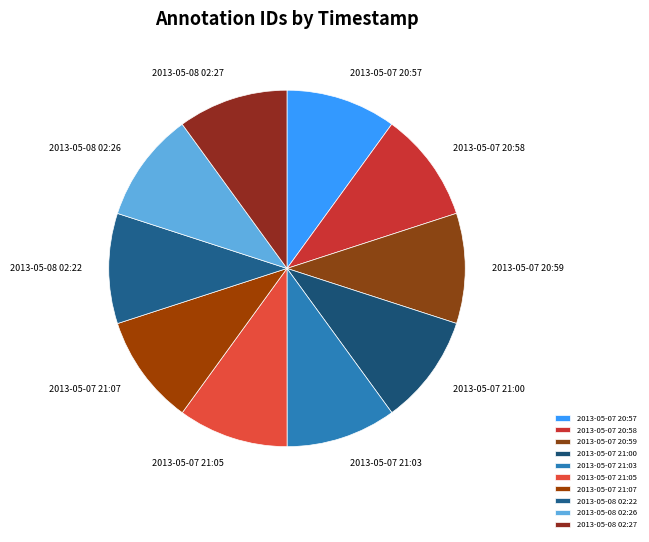

What is the ratio of the value at 2013-05-08 02:22 to the value at 2013-05-08 02:27?

1.0